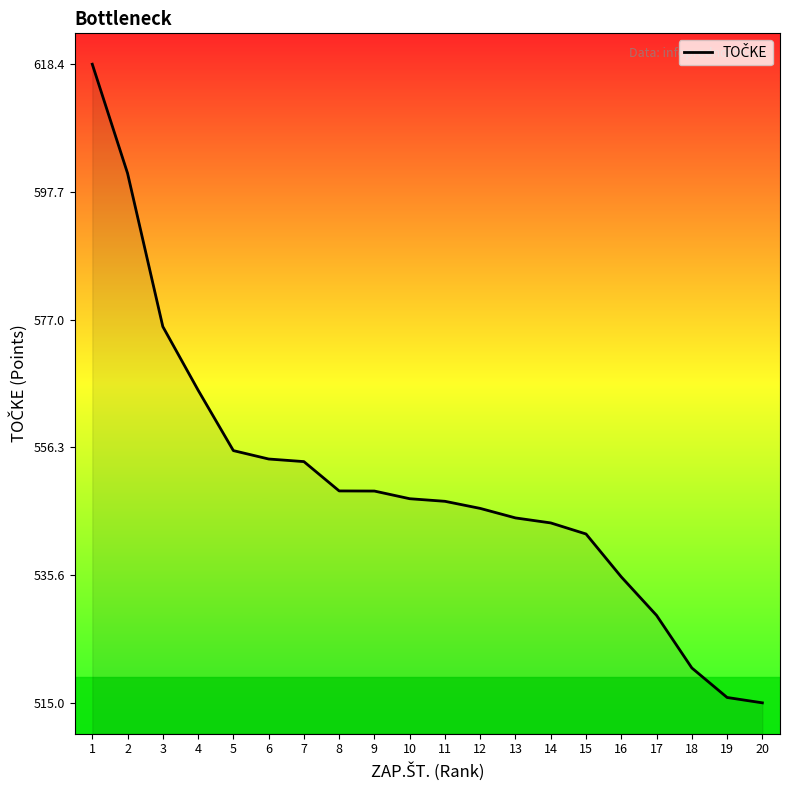

What is the greatest value displayed?

618.4